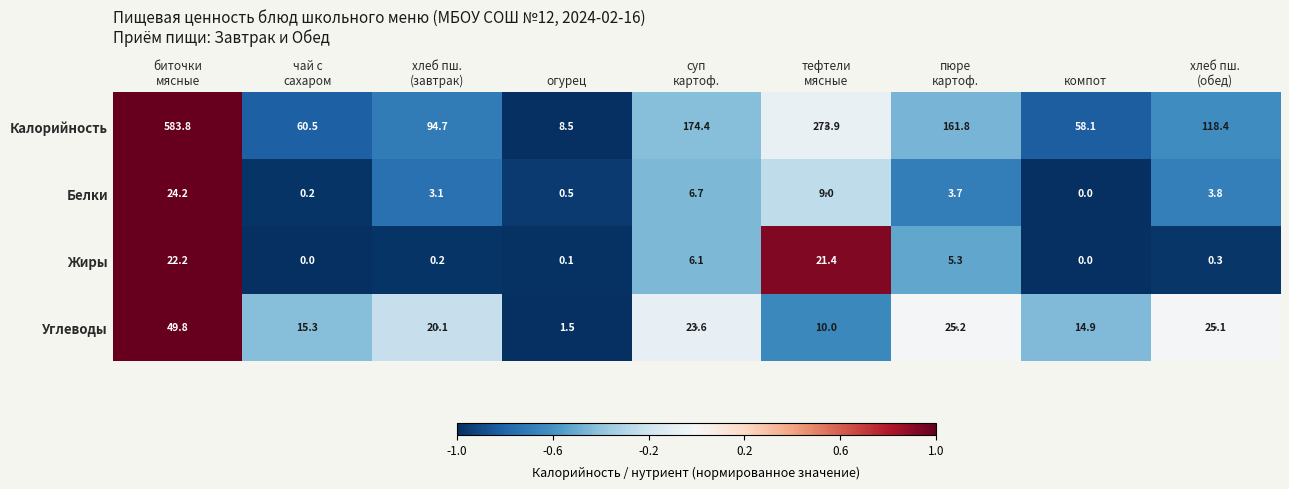

What is the greatest value displayed?

583.8